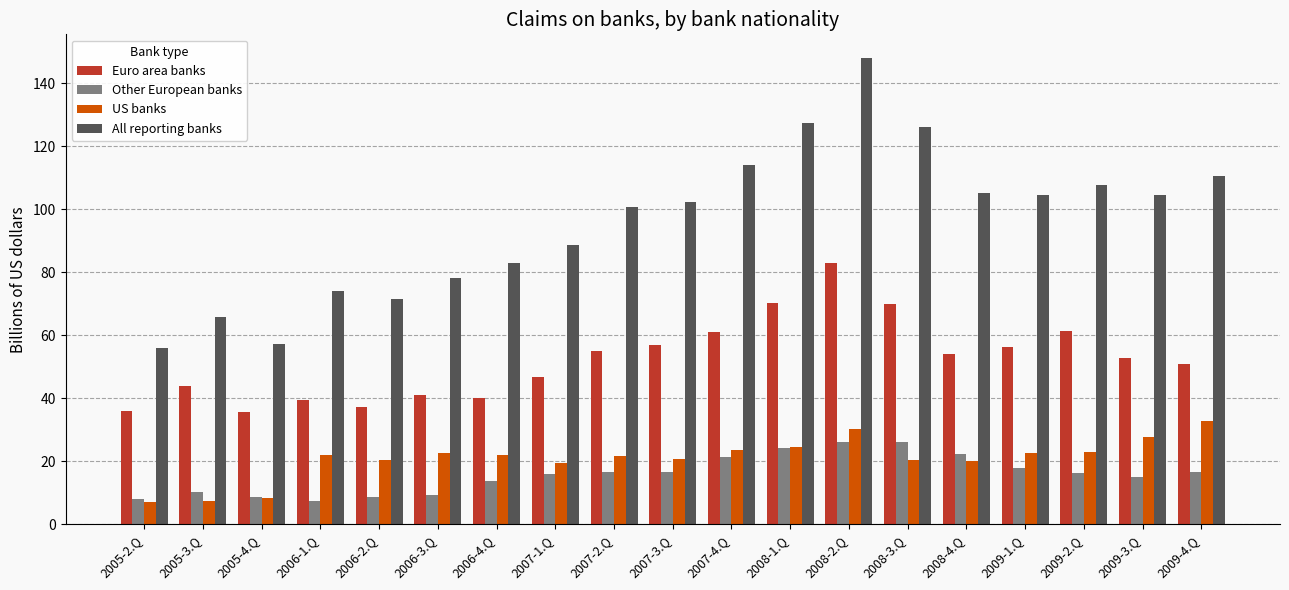

What is the difference between the maximum and second lowest values in the Euro area banks series?

47.0